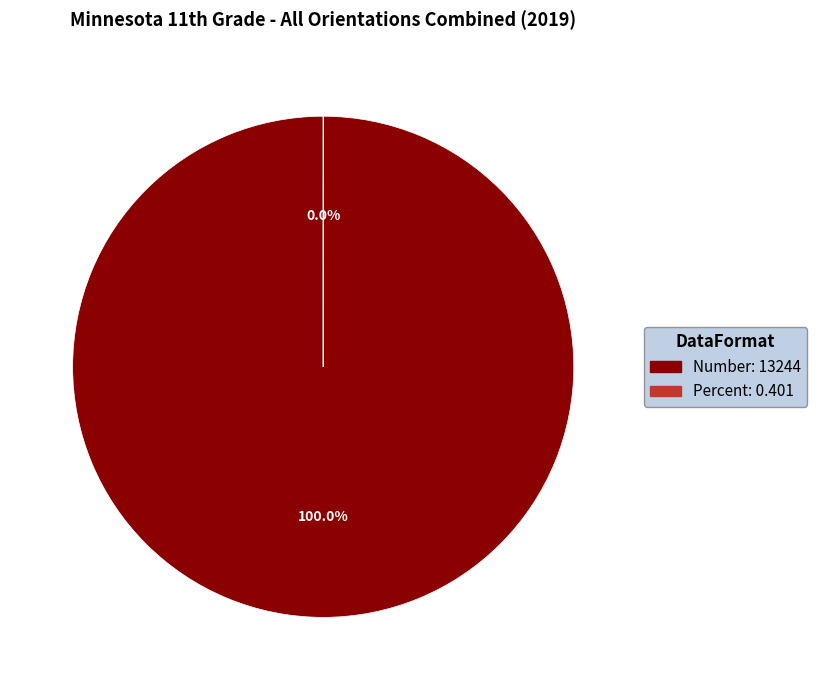

What percentage is the Number slice, to the nearest percent?

100%